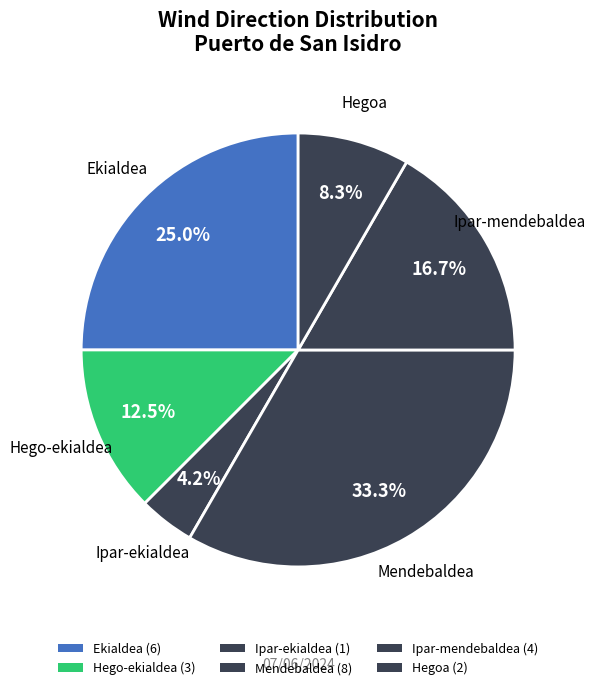

To the nearest percent, what is the average slice percentage?

17%